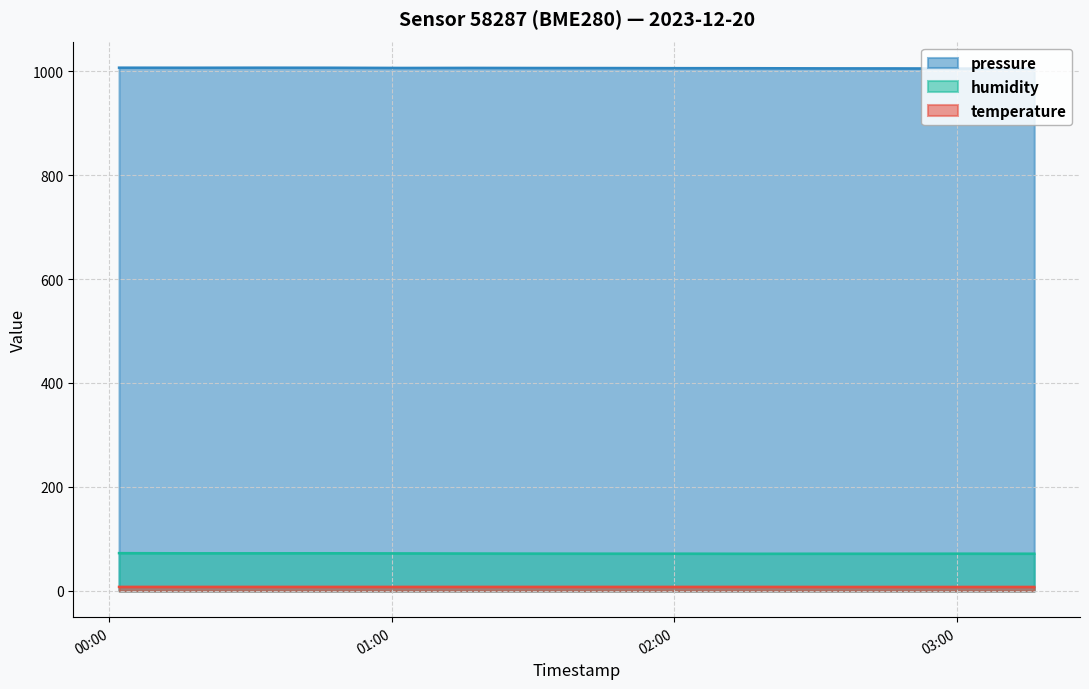

Reading left to right, list all the values displayed in this chart.

pressure: 1006.4	1006.3	1006.4	1006.3	1005.9	1006.0	1005.8	1005.7	1005.5	1005.4	1005.1	1005.0	1004.7	1004.7
humidity: 72.8	72.5	72.5	72.6	72.3	72.1	71.9	71.8	71.8	71.6	71.7	71.7	71.8	71.7
temperature: 7.9	7.9	7.9	7.9	7.9	7.9	7.9	7.9	7.9	7.9	7.8	7.8	7.8	7.8